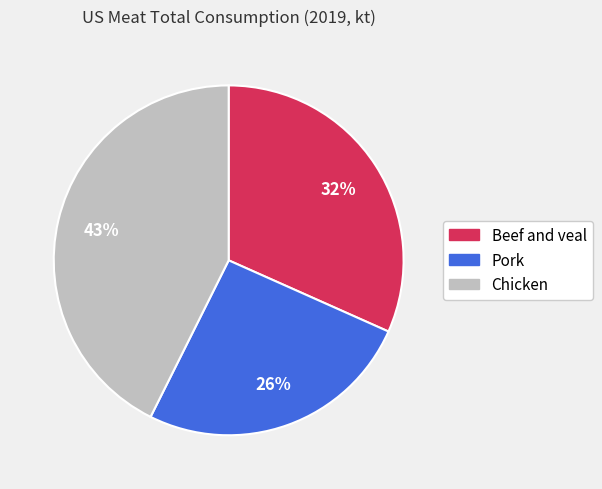

How many slices are in this pie chart?

3